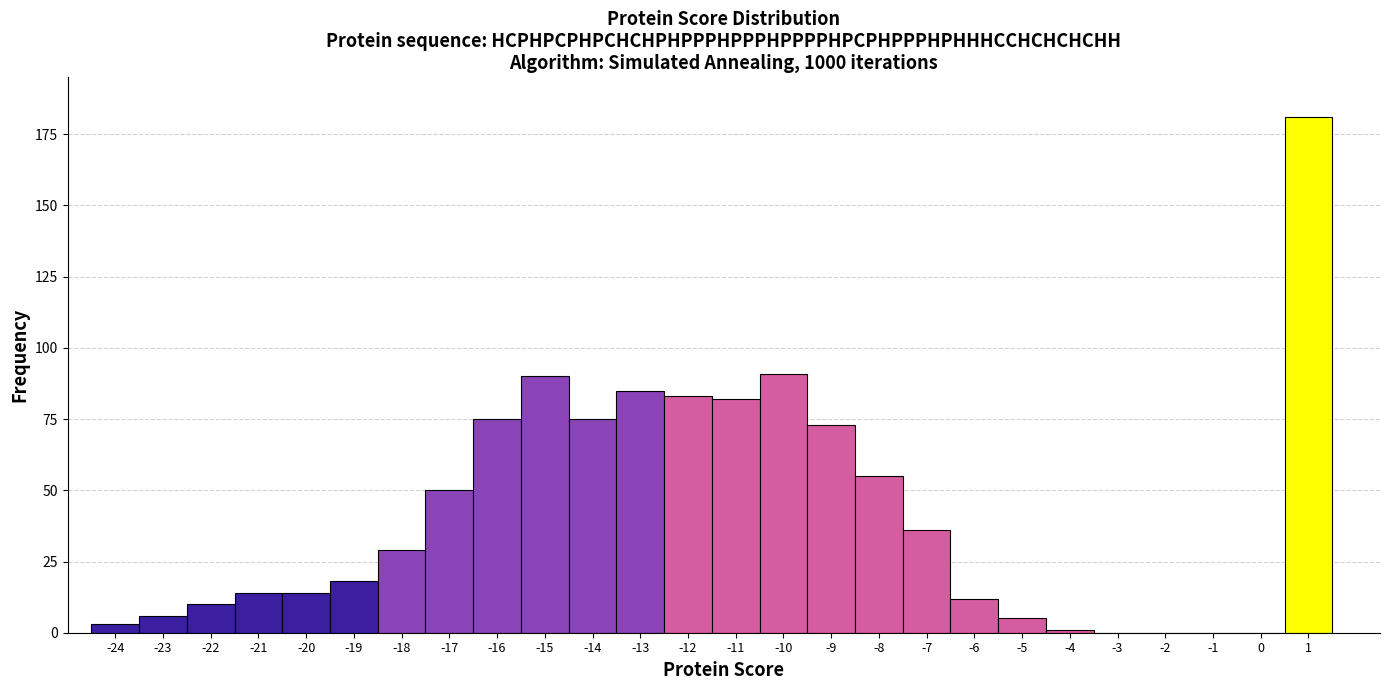

Which range on the x-axis has the tallest bar?

0.5 to 1.5